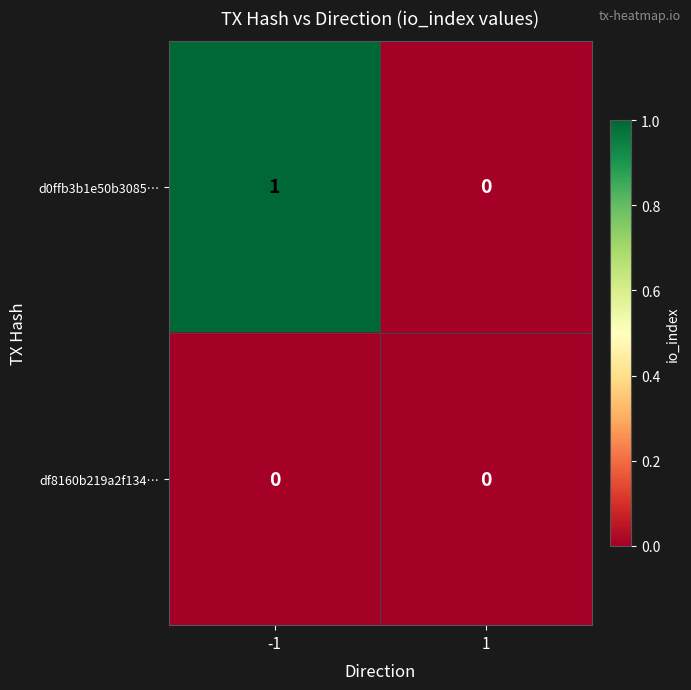

The d0ffb3b1e50b3085… series shows 1 at -1. True or false?

True